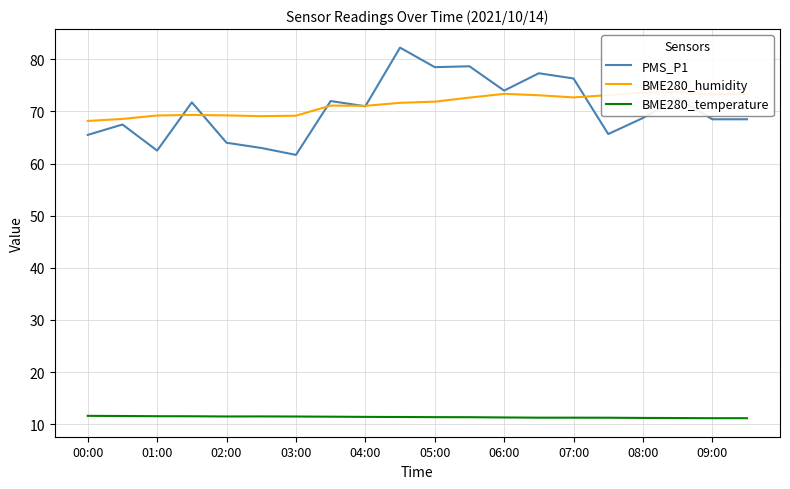

What position from the right is 17?

3